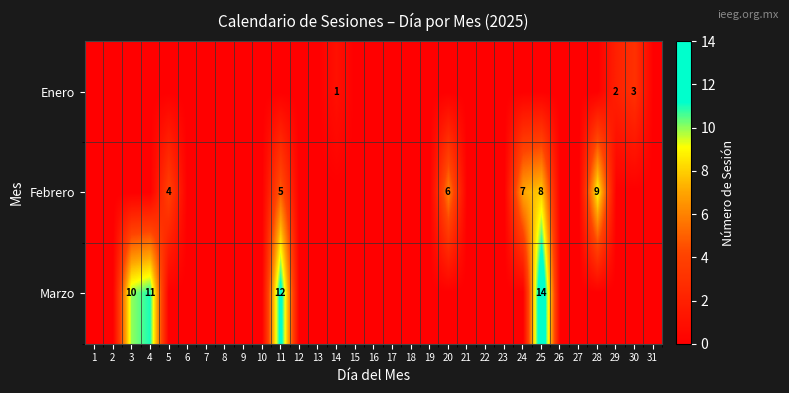

What is the maximum value shown in the chart?

14